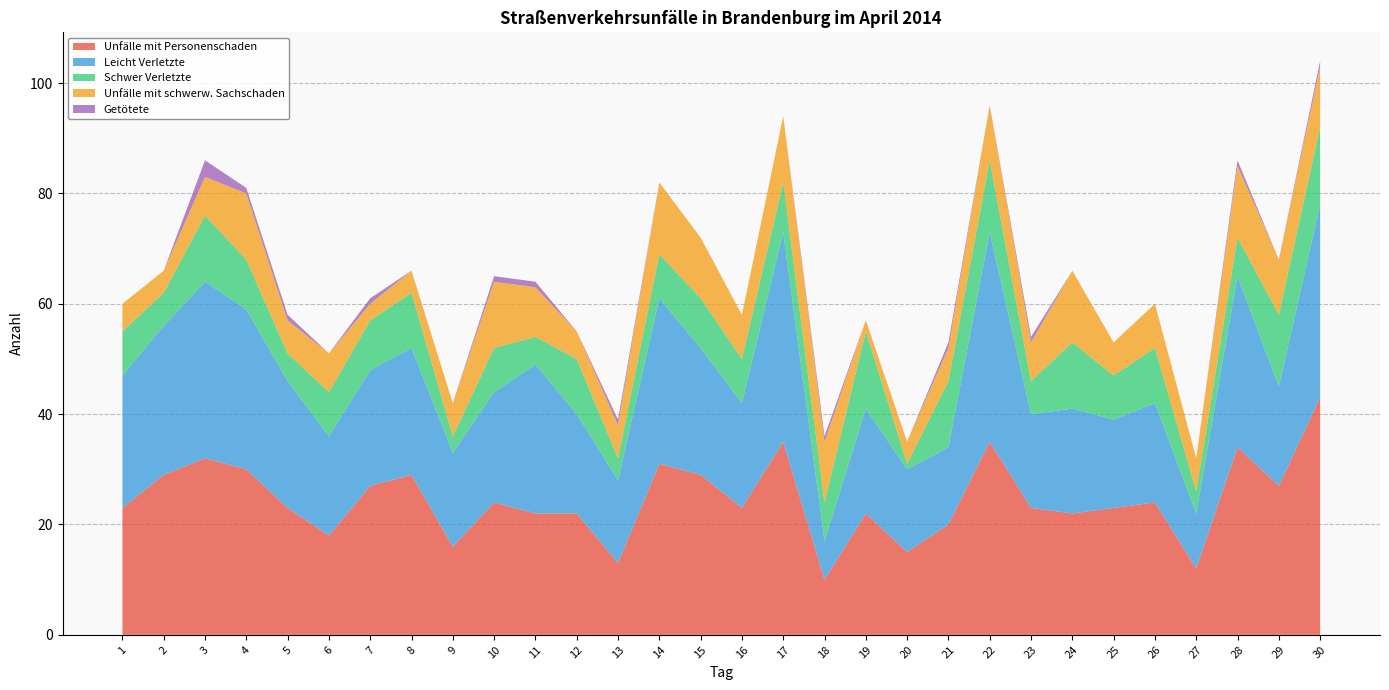

Reading right to left, what are all the values shown in this chart?

Unfälle mit Personenschaden: 43	27	34	12	24	23	22	23	35	20	15	22	10	35	23	29	31	13	22	22	24	16	29	27	18	23	30	32	29	23
Leicht Verletzte: 35	18	31	10	18	16	19	17	38	14	15	19	7	38	19	23	30	15	18	27	20	17	23	21	18	23	29	32	27	24
Schwer Verletzte: 14	13	7	4	10	8	12	6	13	12	1	14	7	9	8	9	8	4	10	5	8	3	10	9	8	5	9	12	6	8
Unfälle mit schwerw. Sachschaden: 11	10	13	6	8	6	13	7	10	6	4	2	11	12	8	11	13	6	5	9	12	6	4	3	7	6	12	7	4	5
Getötete: 1	0	1	0	0	0	0	1	0	1	0	0	1	0	0	0	0	1	0	1	1	0	0	1	0	1	1	3	0	0